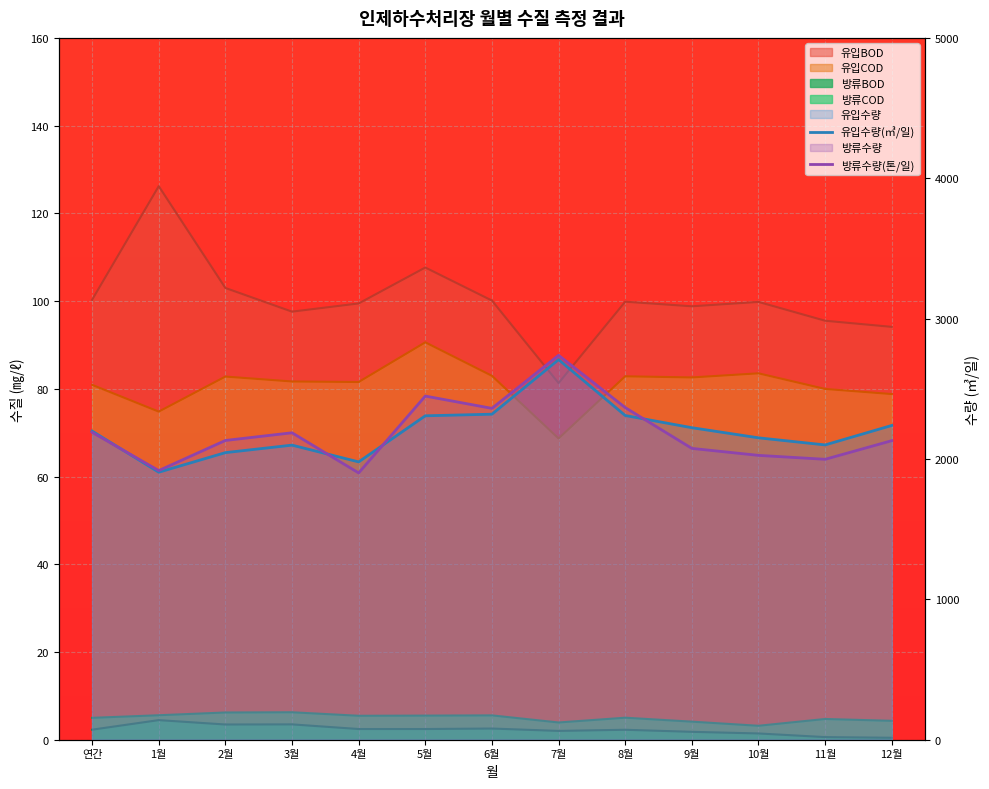

Does the chart display data point markers on the line(s)?

No